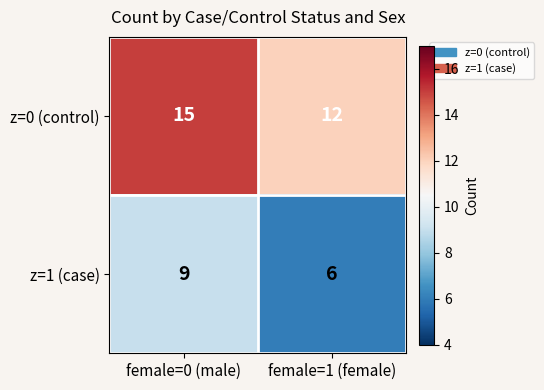

Is it true that z=0 (control) equals 20 at female=1 (female)?

False